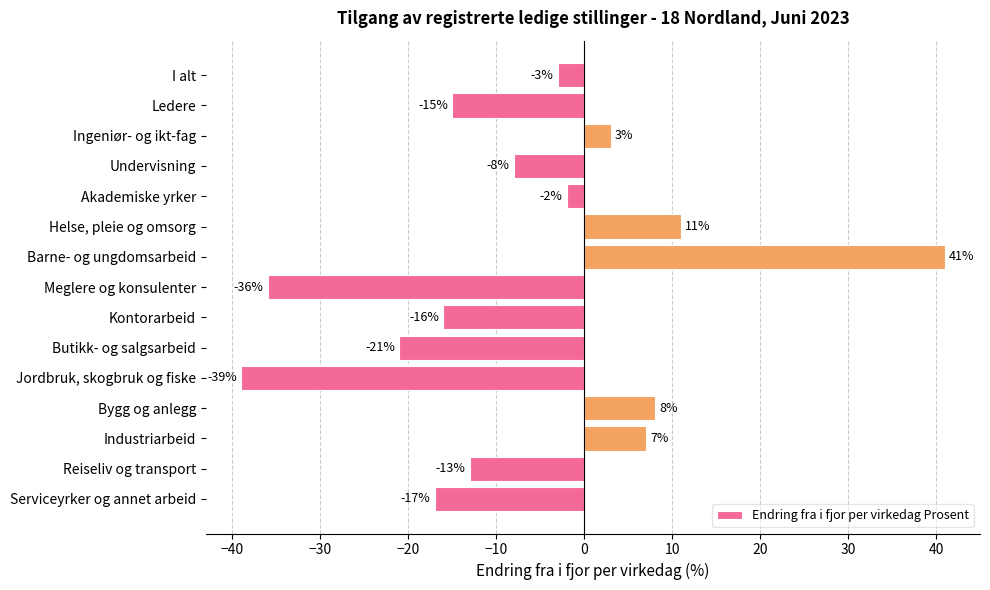

What is the difference between the values at Jordbruk, skogbruk og fiske and Reiseliv og transport?

26